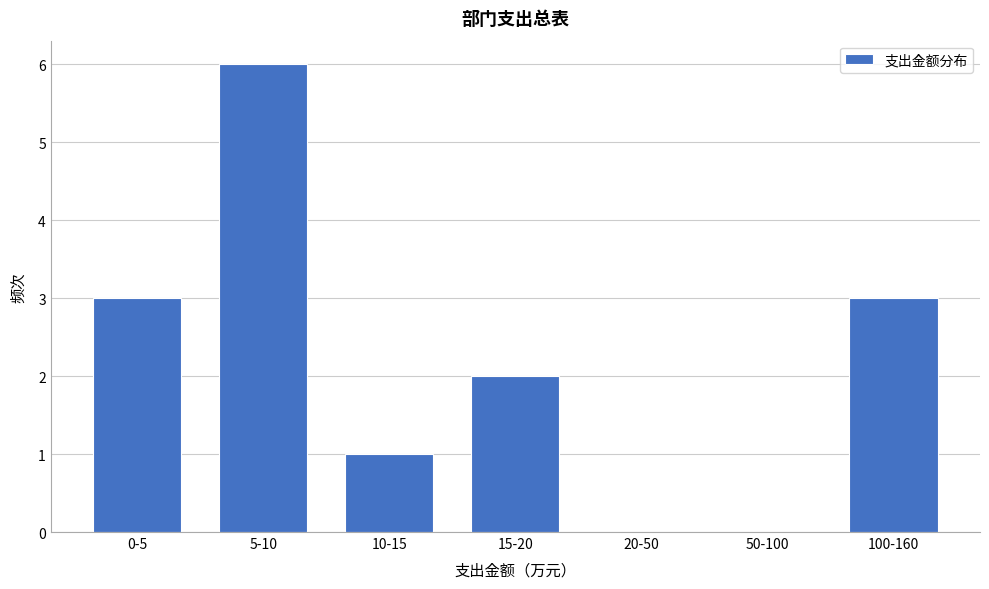

Reading left to right, list all the values displayed in this chart.

0-5=3	5-10=6	10-15=1	15-20=2	20-50=0	50-100=0	100-160=3